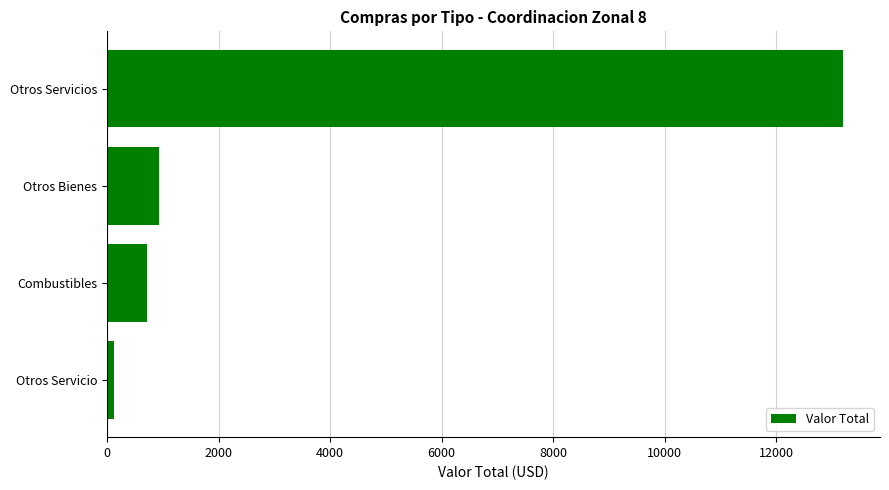

Which has a higher value, Combustibles or Otros Servicios?

Otros Servicios